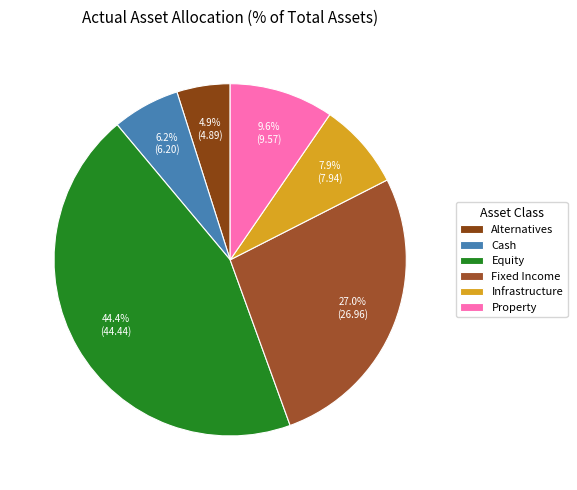

Does any single category account for the majority?

No